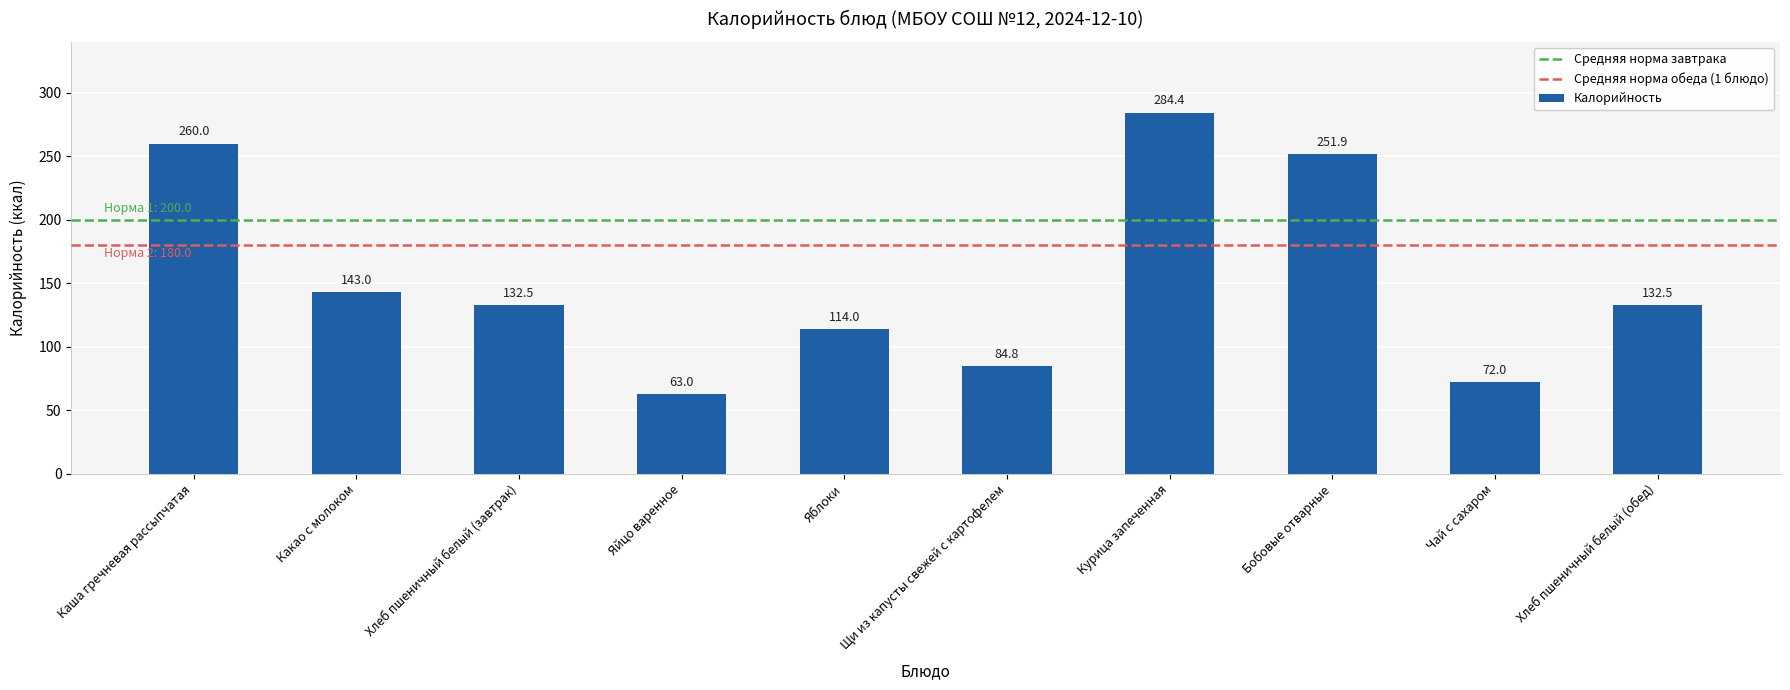

Which label corresponds to the smallest value in the chart?

Яйцо варенное